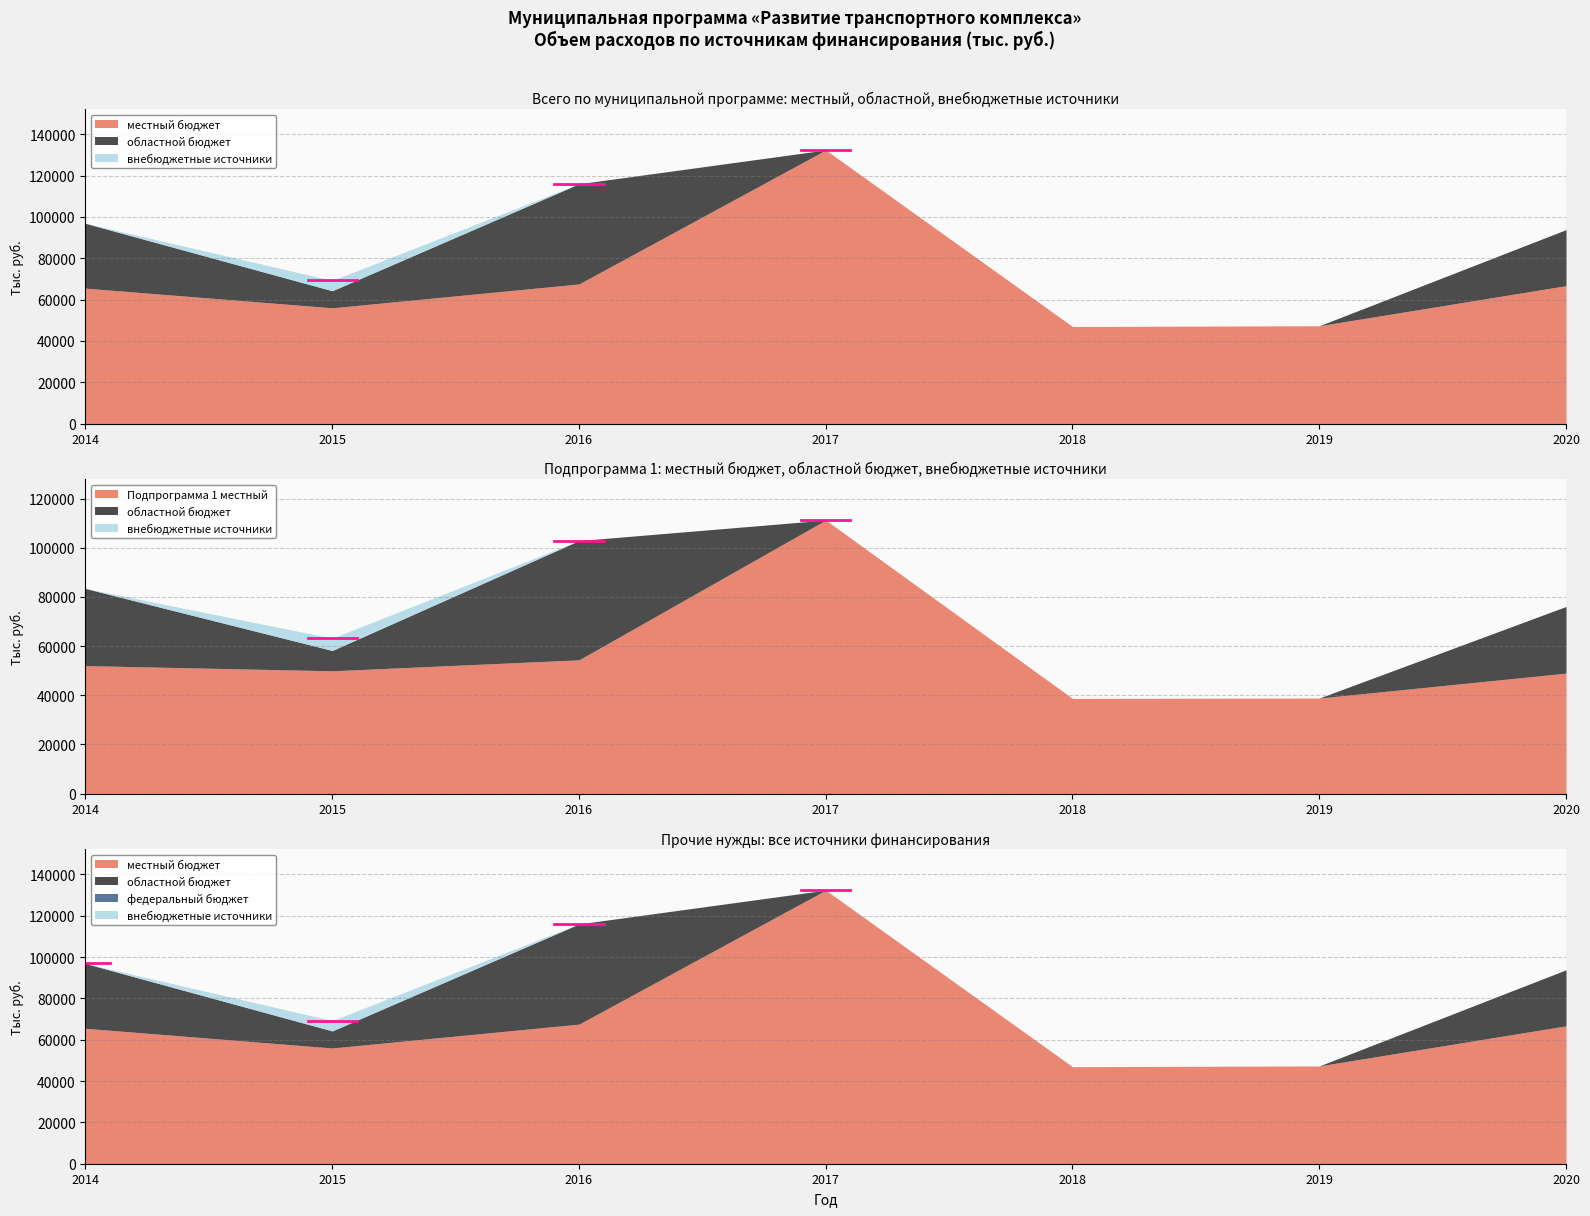

At which category is the sum across all series the highest?

2017